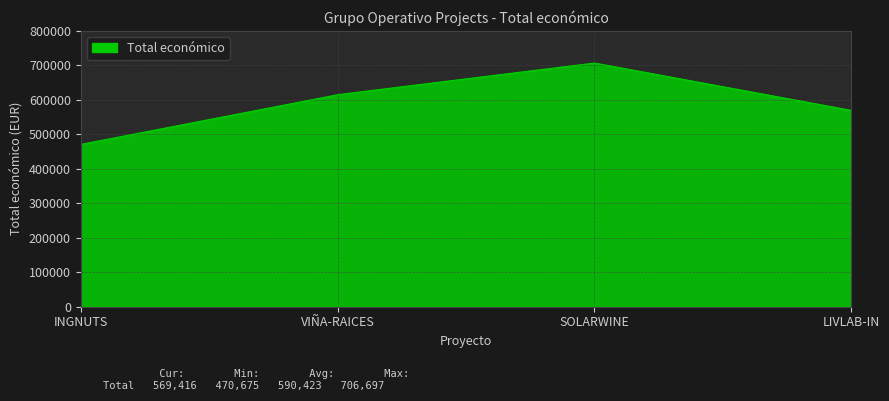

What is the maximum value shown in the chart?

706390.0